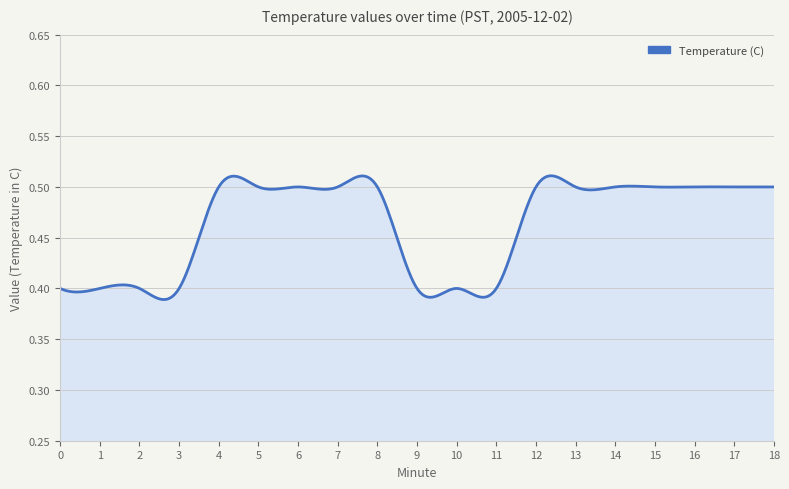

Does the chart display data point markers on the line(s)?

No